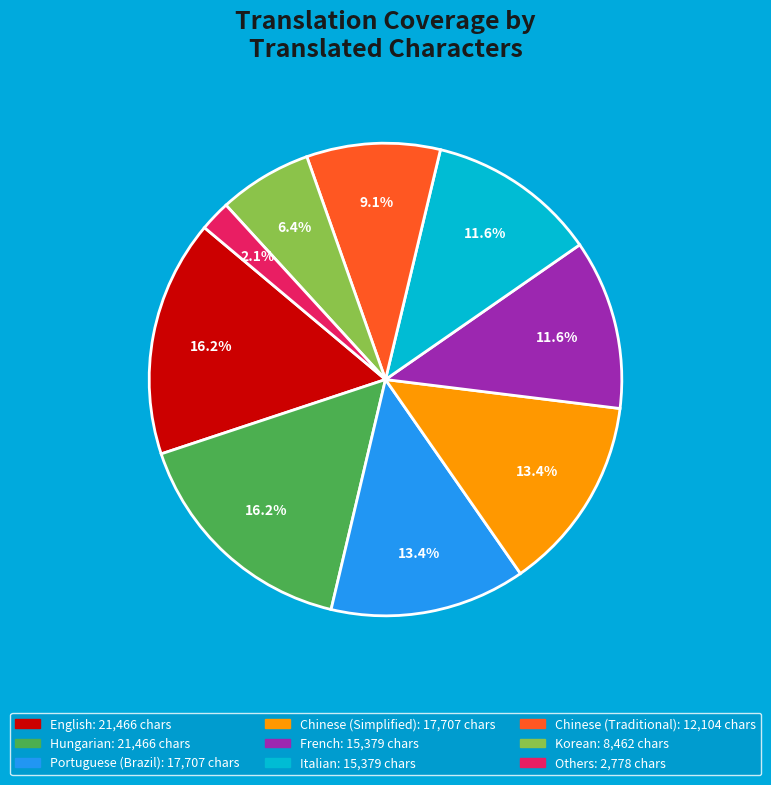

To the nearest percent, what is the average slice percentage?

11%